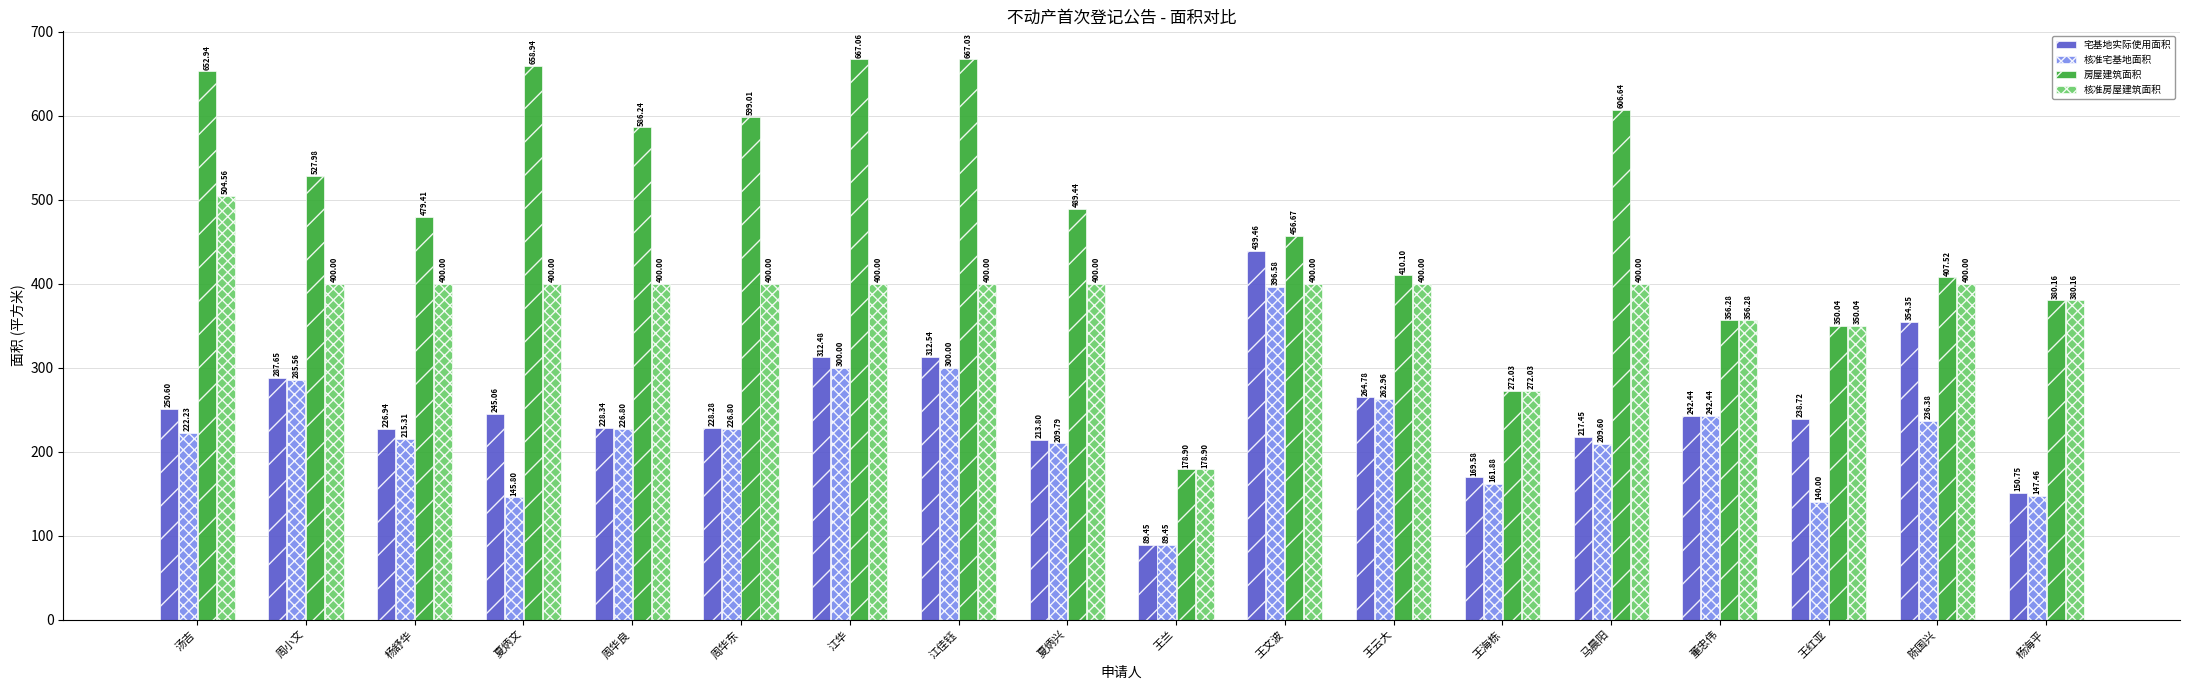

Which series has the largest total across all categories?

房屋建筑面积